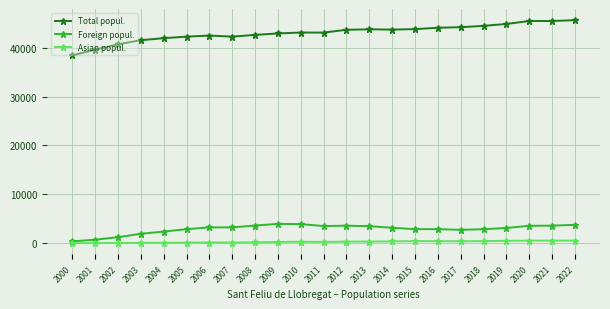

True or false: Asian popul. and Total popul. intersect in this chart.

False